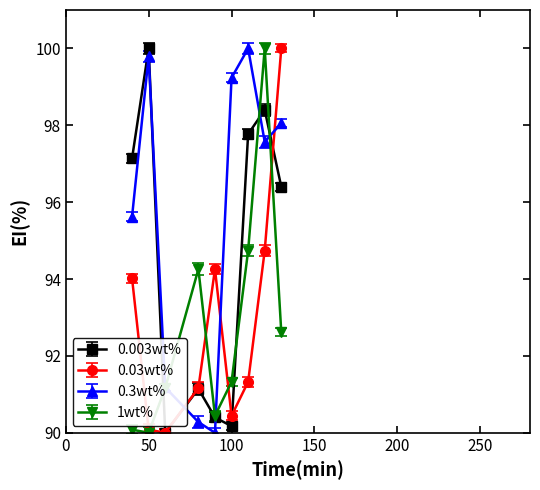

At how many categories does at least one series exceed 91?

9